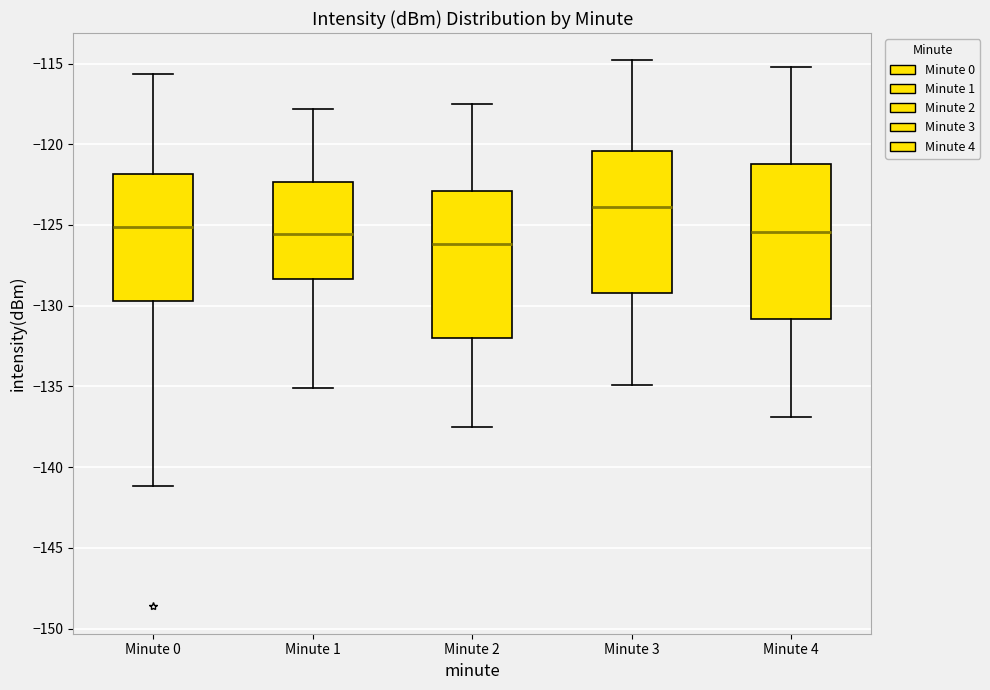

Where does the median line of the box for Minute 4 sit on the y-axis? The values are not printed on the chart, so give them approximately, as read against the axis.

-125.5